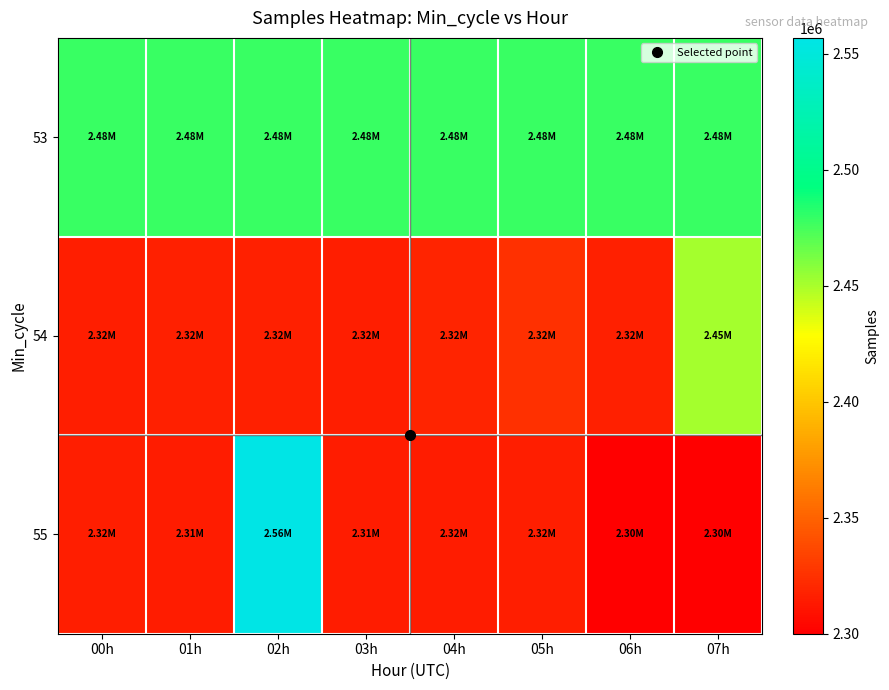

Which series changed the most between 01h and 02h?

55